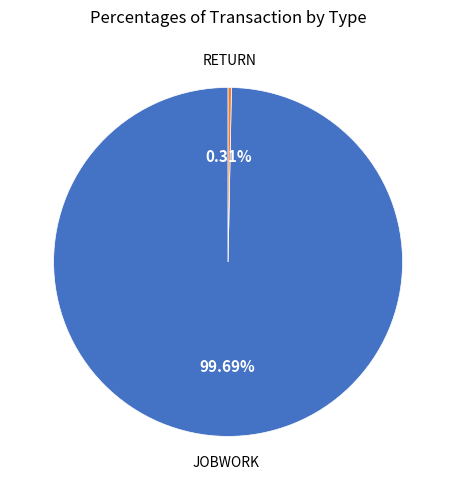

How many segments does this pie chart have?

2